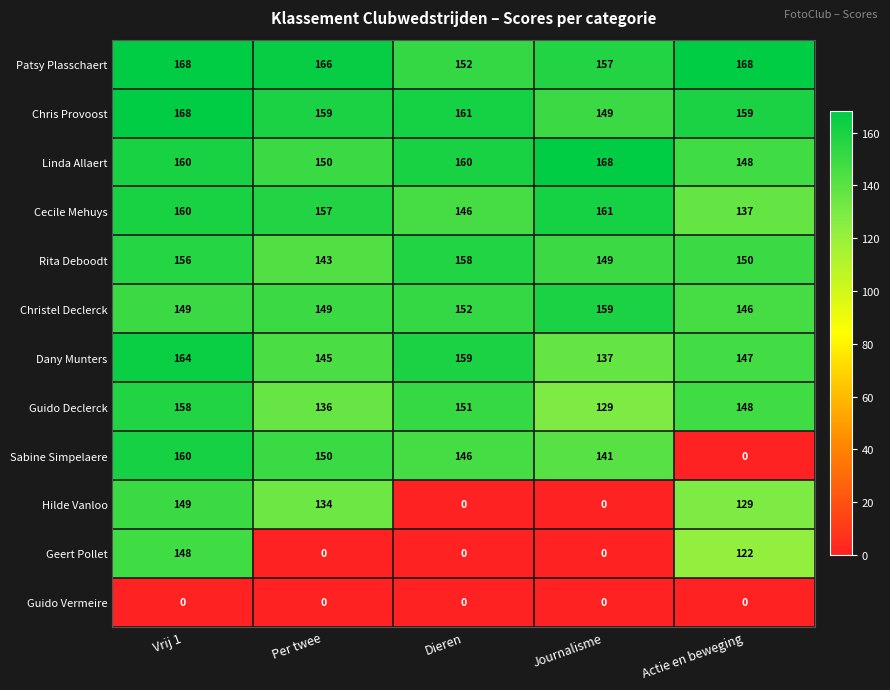

How many series are shown in this chart?

12